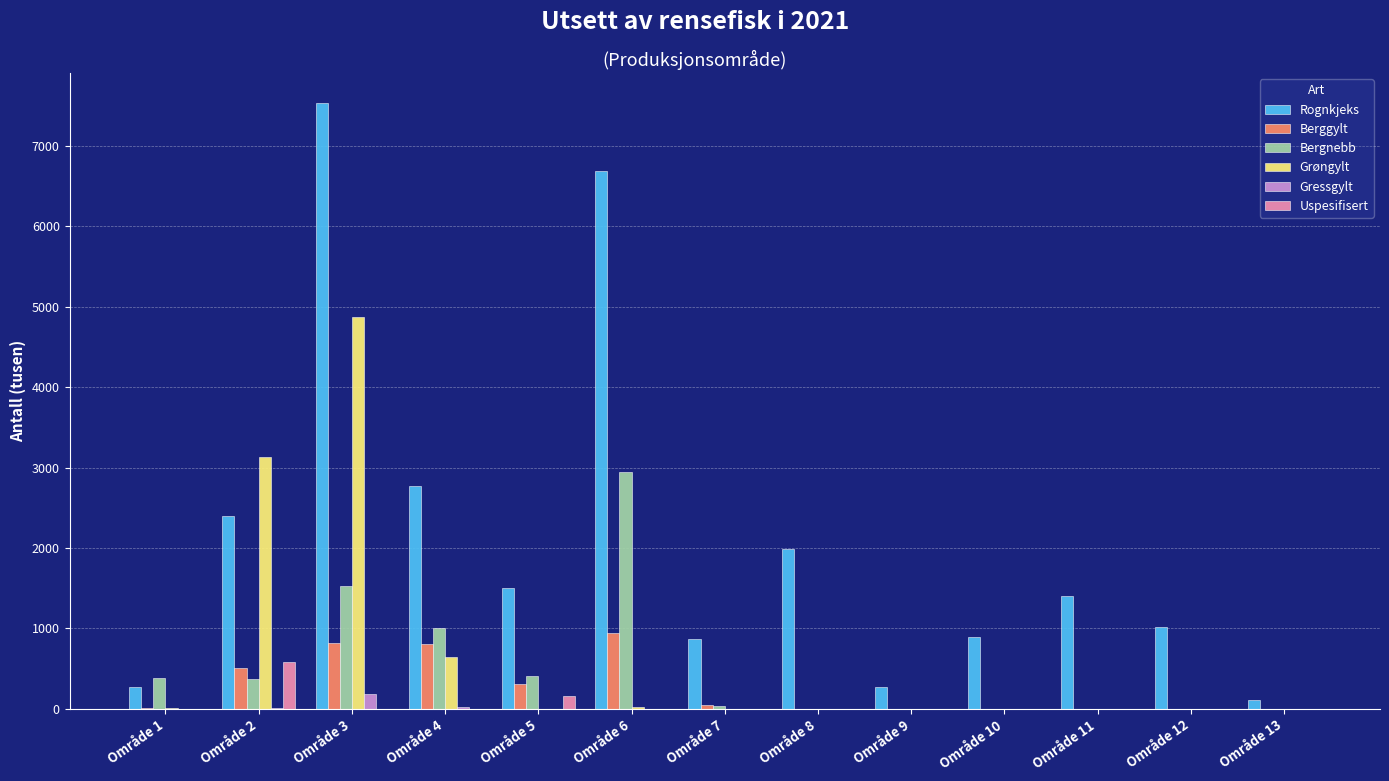

Does the chart contain stacked bars?

No